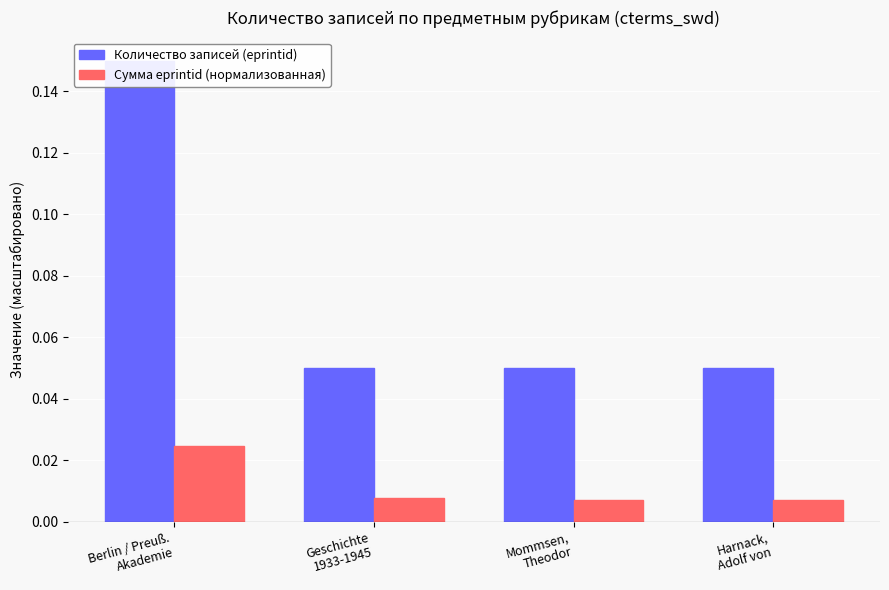

What is the total value across all series at Berlin / Preuß.
Akademie?

0.2